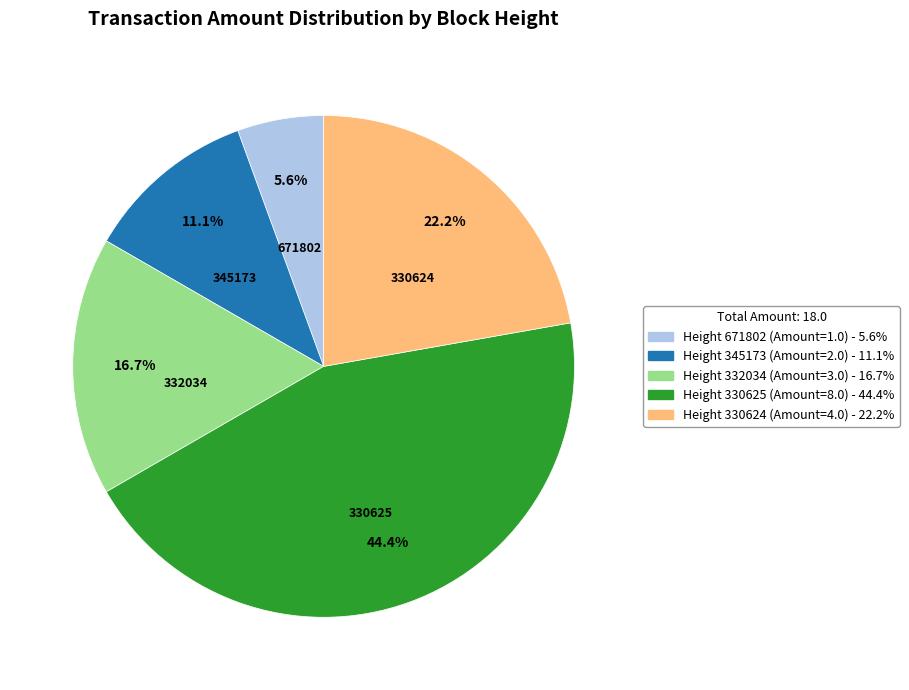

What is the ratio of the value at Height 345173 to the value at Height 330624?

0.5